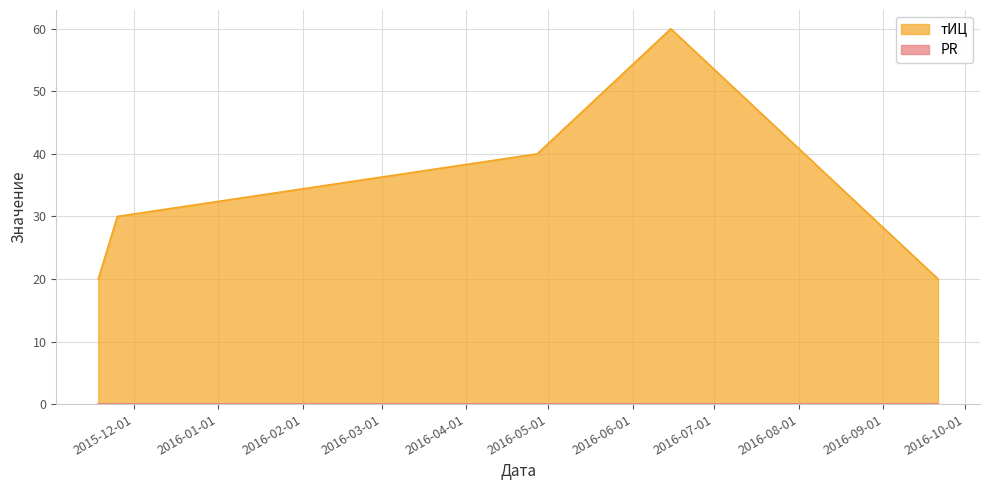

How many values are below 30?

2